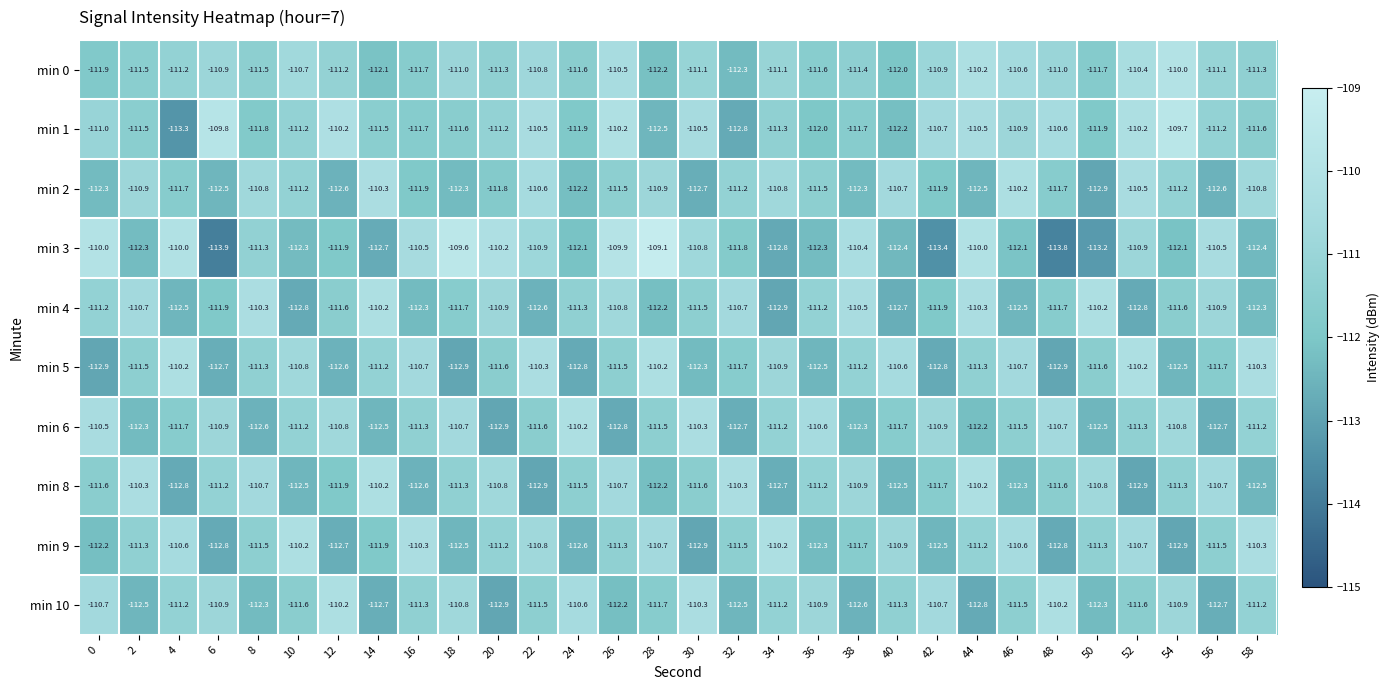

At which category is the sum across all series the highest?

44